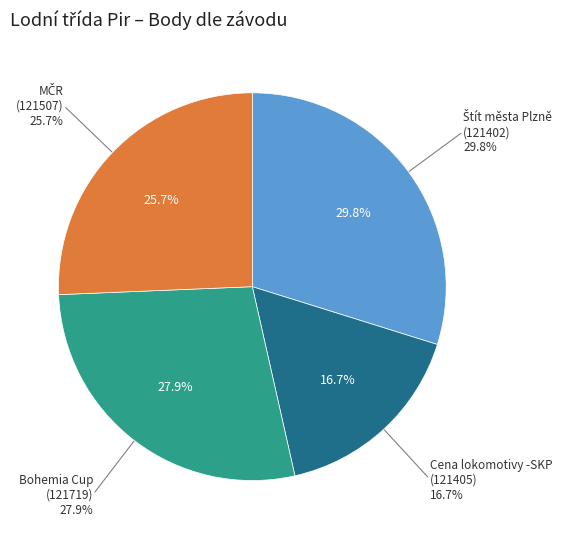

The Štít města Plzně
(121402) slice represents 38% of the pie. True or false?

False